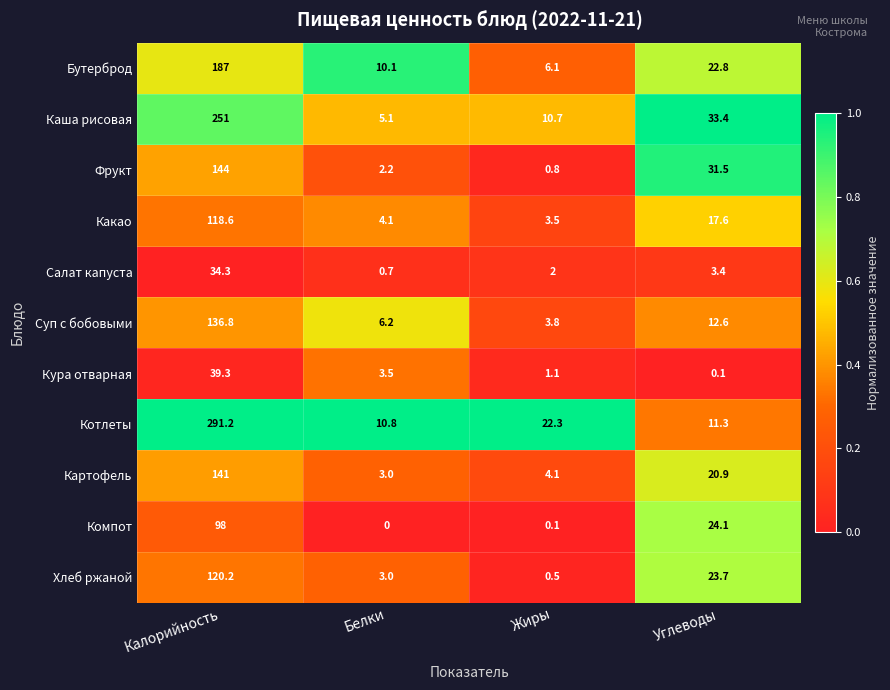

Where is Каша рисовая nearest to the value 128?

Углеводы